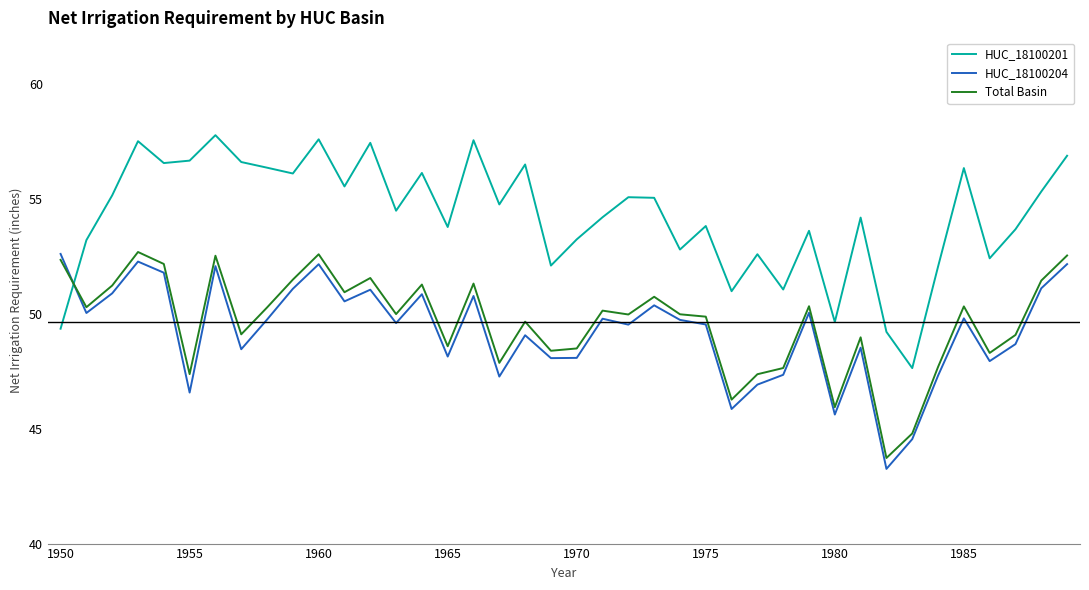

Which series has the largest total across all categories?

HUC_18100201